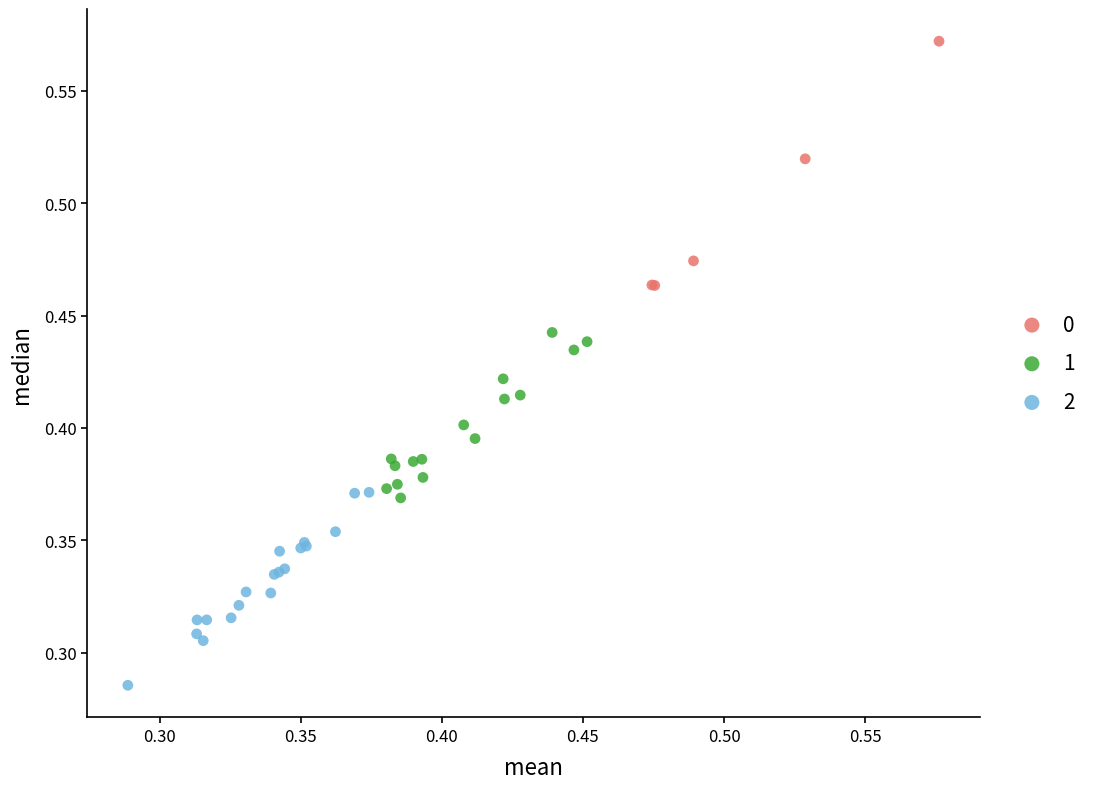

Which series contains the lowest Y value?

2